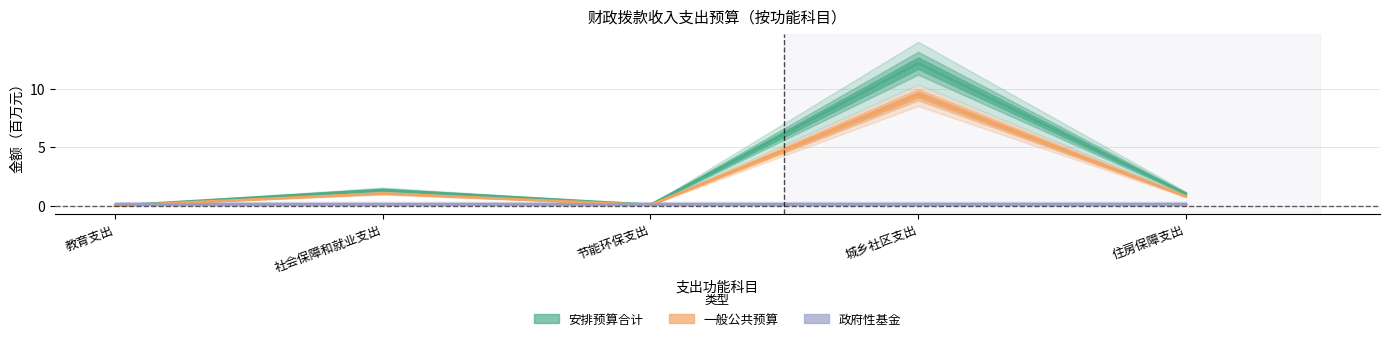

At which category does 安排预算合计 reach its first local peak?

社会保障和就业支出